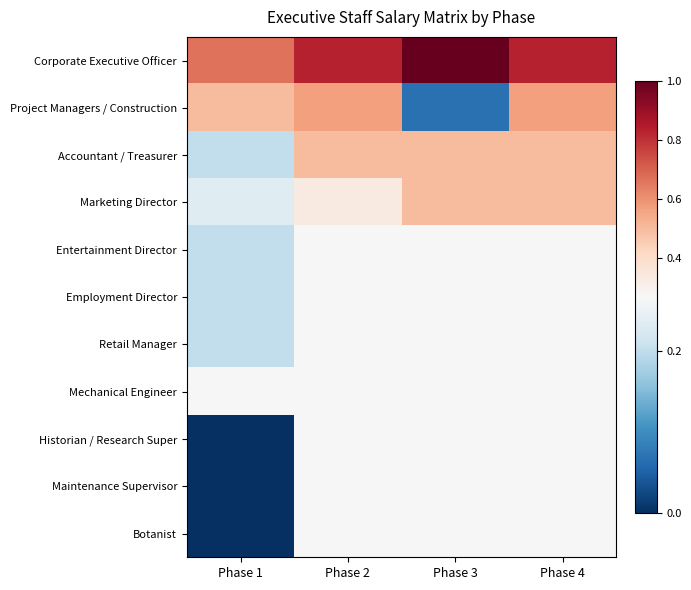

Reading right to left, what are all the values shown in this chart?

Corporate Executive Officer: Phase 4=0.8	Phase 3=1.0	Phase 2=0.8	Phase 1=0.7
Project Managers / Construction: Phase 4=0.6	Phase 3=0.1	Phase 2=0.6	Phase 1=0.5
Accountant / Treasurer: Phase 4=0.5	Phase 3=0.5	Phase 2=0.5	Phase 1=0.2
Marketing Director: Phase 4=0.5	Phase 3=0.5	Phase 2=0.3	Phase 1=0.2
Entertainment Director: Phase 4=0.3	Phase 3=0.3	Phase 2=0.3	Phase 1=0.2
Employment Director: Phase 4=0.3	Phase 3=0.3	Phase 2=0.3	Phase 1=0.2
Retail Manager: Phase 4=0.3	Phase 3=0.3	Phase 2=0.3	Phase 1=0.2
Mechanical Engineer: Phase 4=0.3	Phase 3=0.3	Phase 2=0.3	Phase 1=0.3
Historian / Research Super: Phase 4=0.3	Phase 3=0.3	Phase 2=0.3	Phase 1=0.0
Maintenance Supervisor: Phase 4=0.3	Phase 3=0.3	Phase 2=0.3	Phase 1=0.0
Botanist: Phase 4=0.3	Phase 3=0.3	Phase 2=0.3	Phase 1=0.0